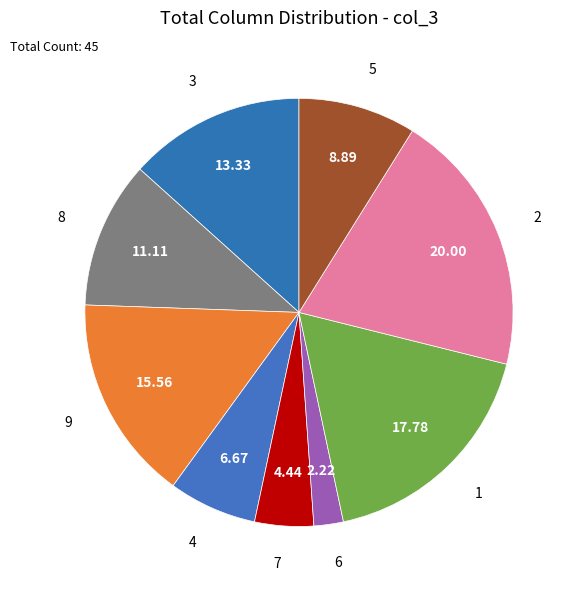

Is there any slice that represents more than half of the pie?

No